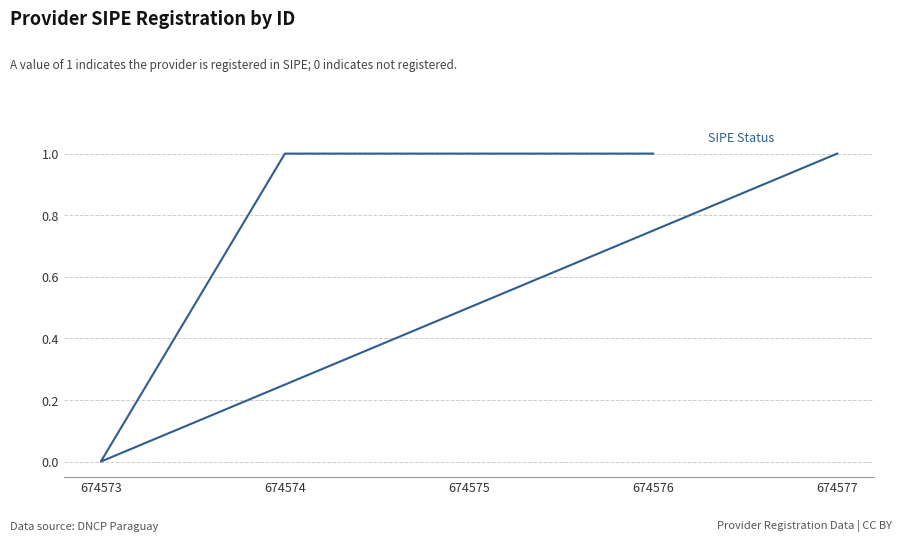

Where is the first local minimum?

674573